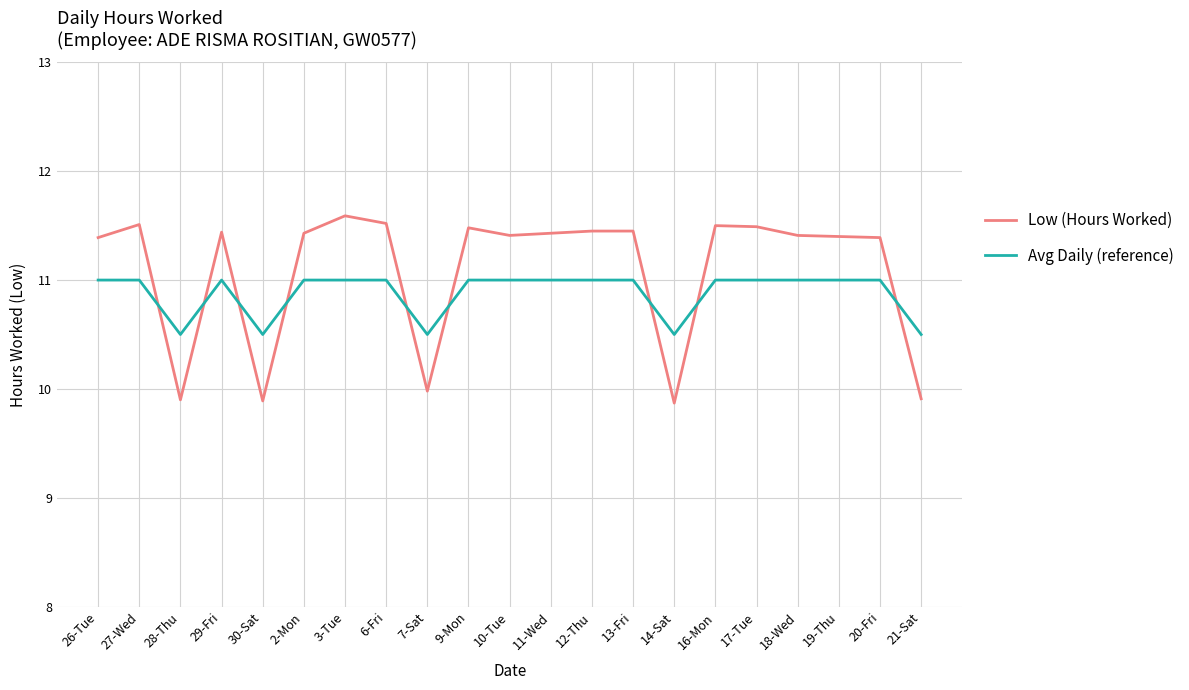

At which category does the chart reach its peak across all series?

3-Tue